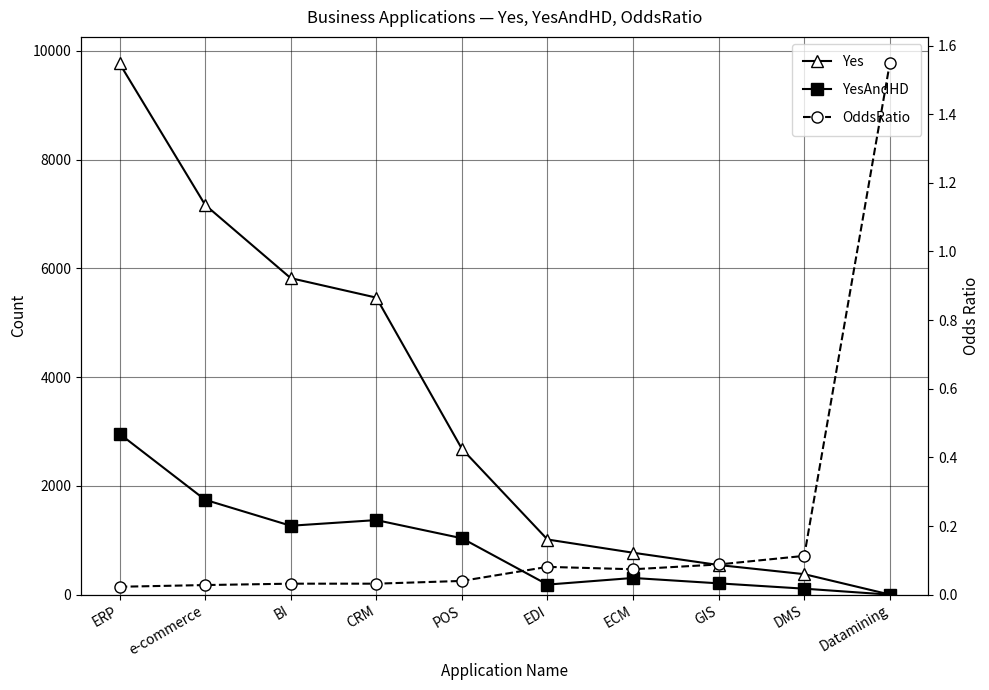

At which label does YesAndHD first exceed 1037?

ERP